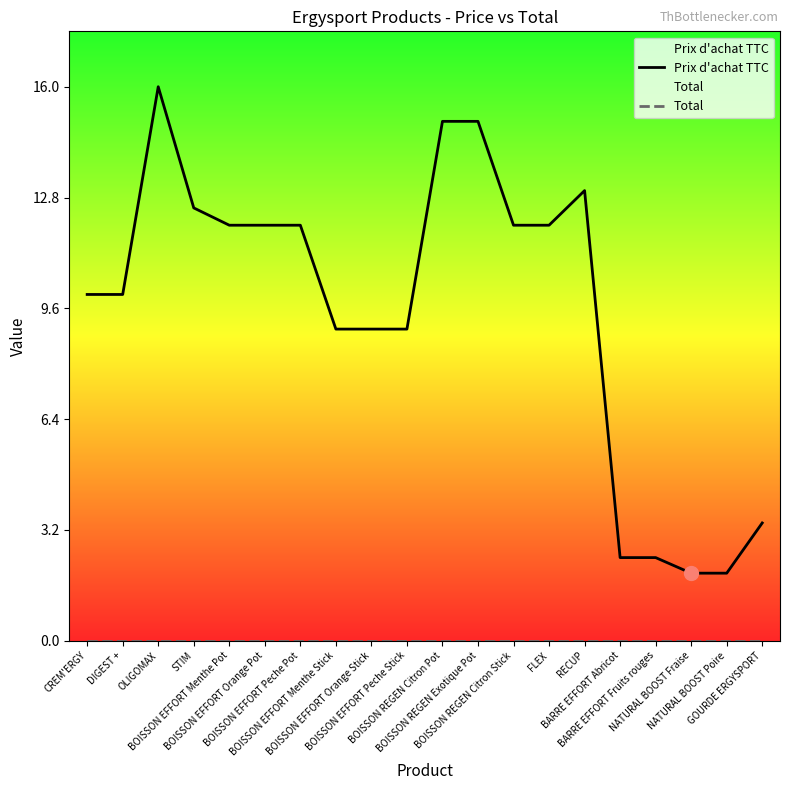

List the labels in order of Prix d'achat TTC value, largest first.

OLIGOMAX, BOISSON REGEN Citron Pot, BOISSON REGEN Exotique Pot, RECUP, STIM, BOISSON EFFORT Menthe Pot, BOISSON EFFORT Orange Pot, BOISSON EFFORT Peche Pot, BOISSON REGEN Citron Stick, FLEX, CREM'ERGY, DIGEST +, BOISSON EFFORT Menthe Stick, BOISSON EFFORT Orange Stick, BOISSON EFFORT Peche Stick, GOURDE ERGYSPORT, BARRE EFFORT Abricot, BARRE EFFORT Fruits rouges, NATURAL BOOST Fraise, NATURAL BOOST Poire